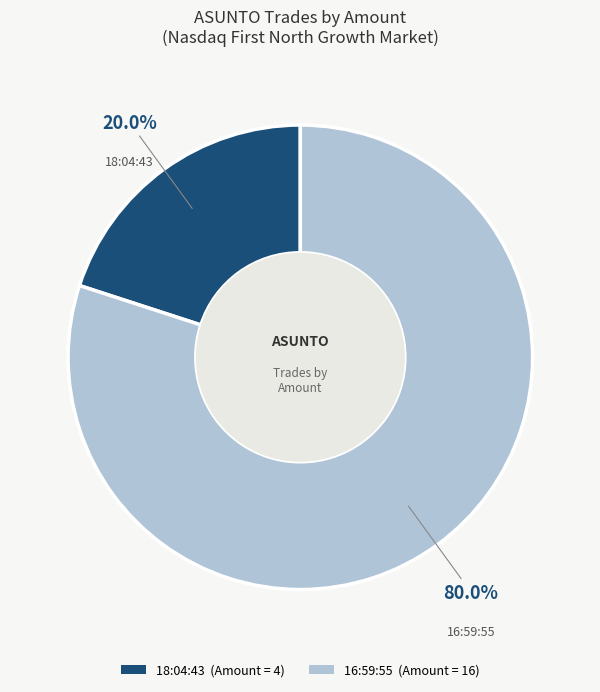

To the nearest percent, what is the difference between the 16:59:55 and 18:04:43 slice percentages?

60%